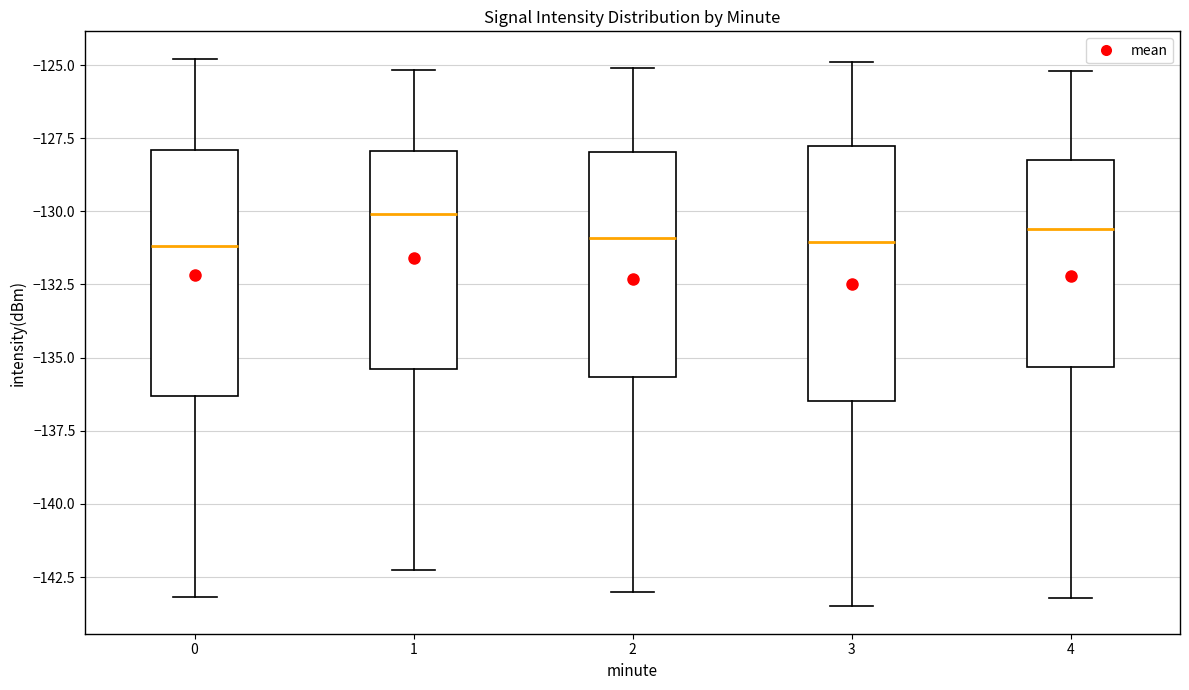

Which box's median line is the highest?

1